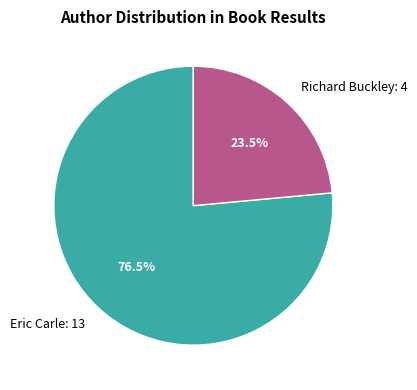

Count the number of slices in the pie.

2